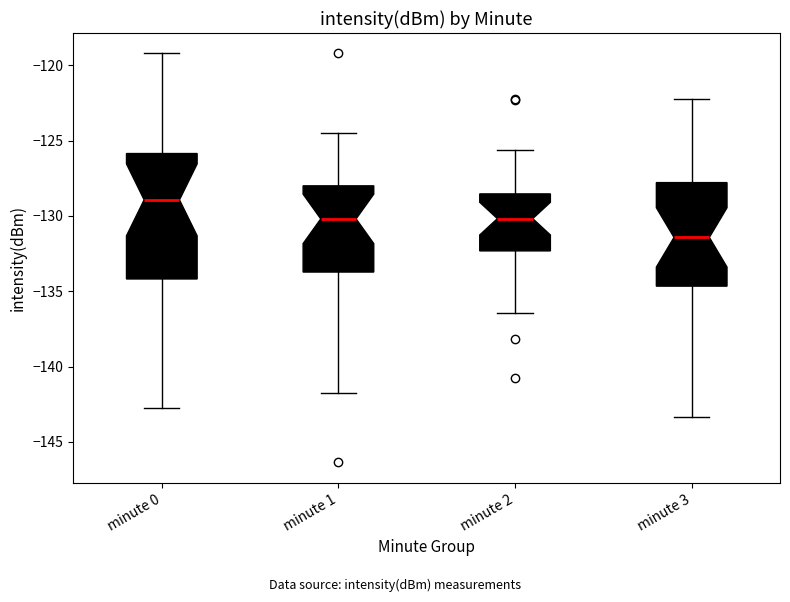

Which box has the lowest median line?

minute 3